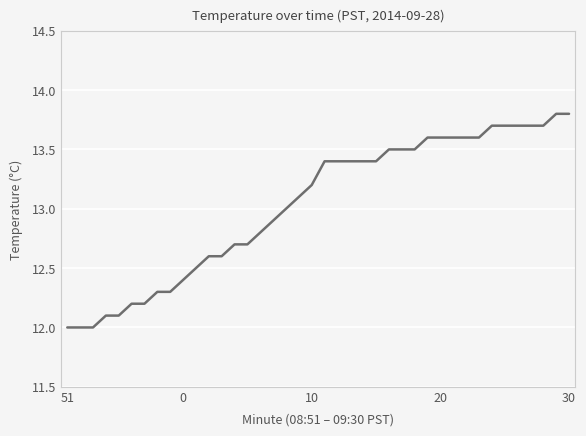

What is the smallest value displayed?

12.0